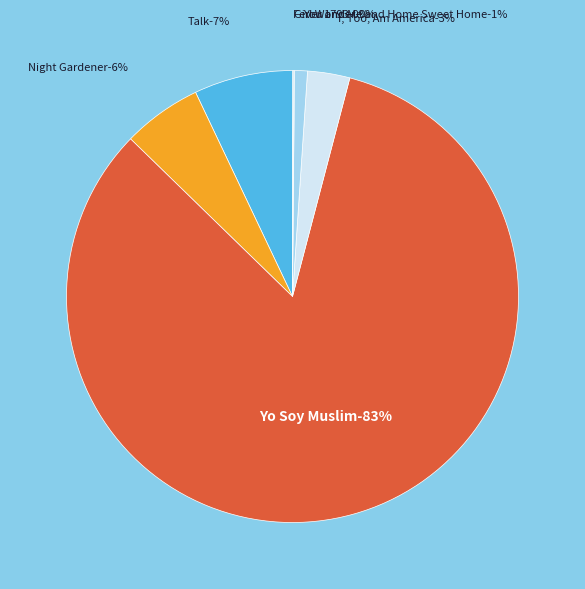

Which slice is the largest?

Yo Soy Muslim